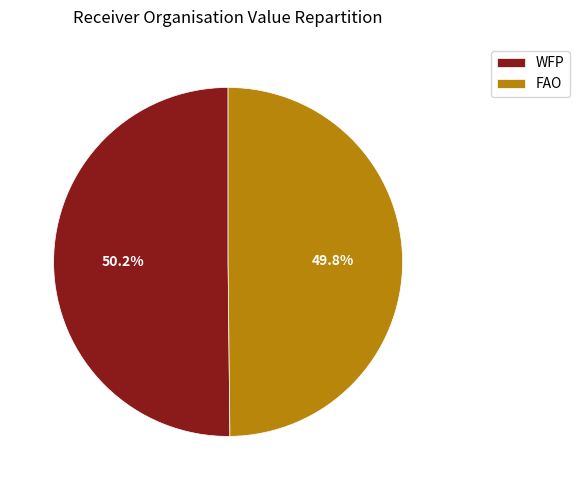

Is there a majority slice in this chart?

Yes